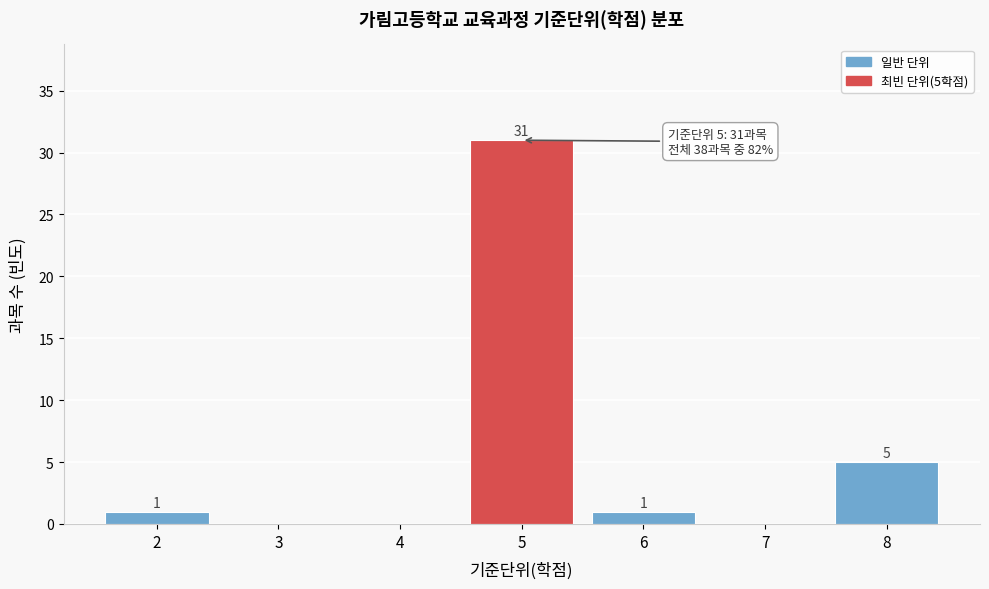

Reading left to right, what are all the values shown in this chart?

2=1	3=0	4=0	5=31	6=1	7=0	8=5